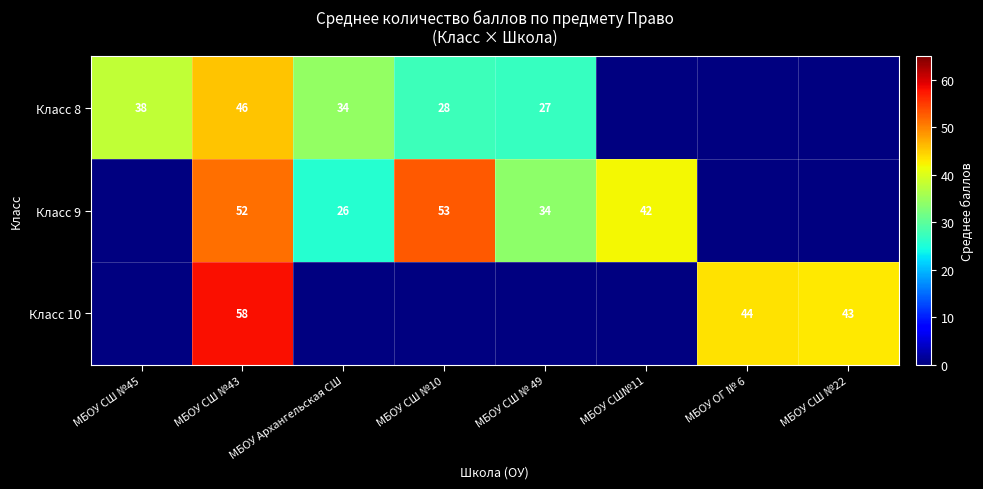

What is the difference between the Класс 8 values at МБОУ СШ №10 and МБОУ СШ №43?

18